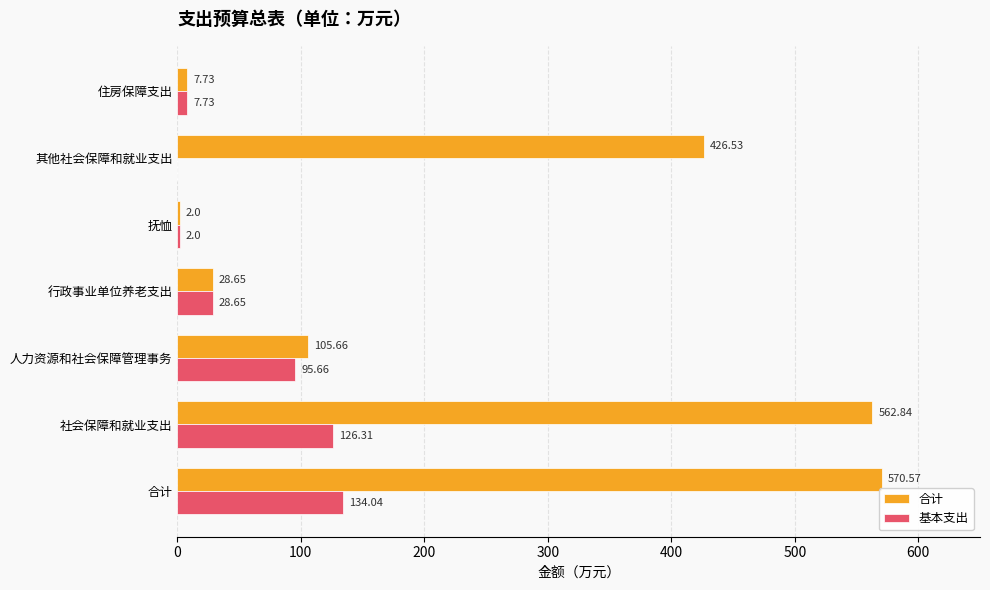

At which label does 基本支出 reach its peak?

合计